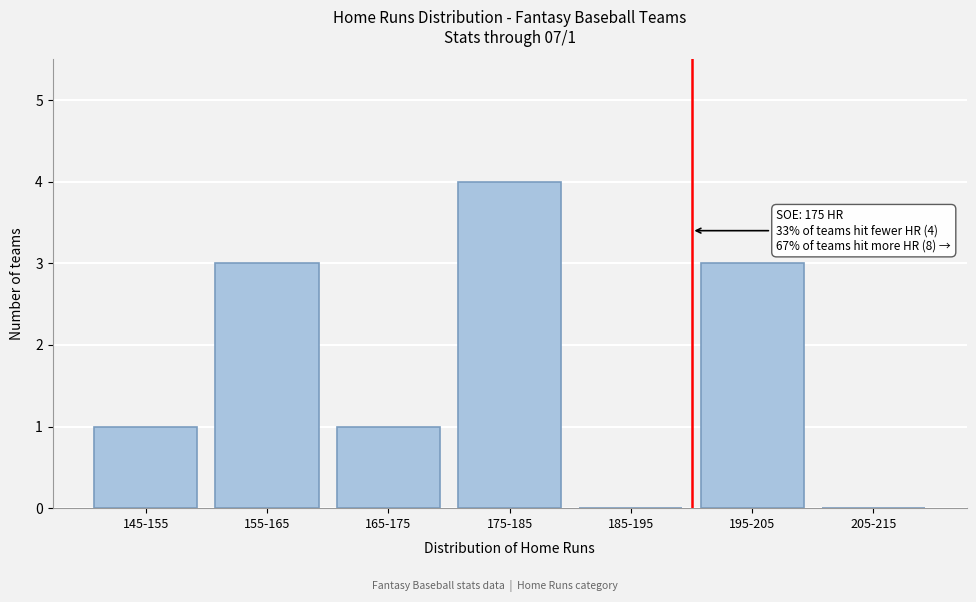

Reading left to right, transcribe all the data shown in this chart.

145-155=1	155-165=3	165-175=1	175-185=4	185-195=0	195-205=3	205-215=0